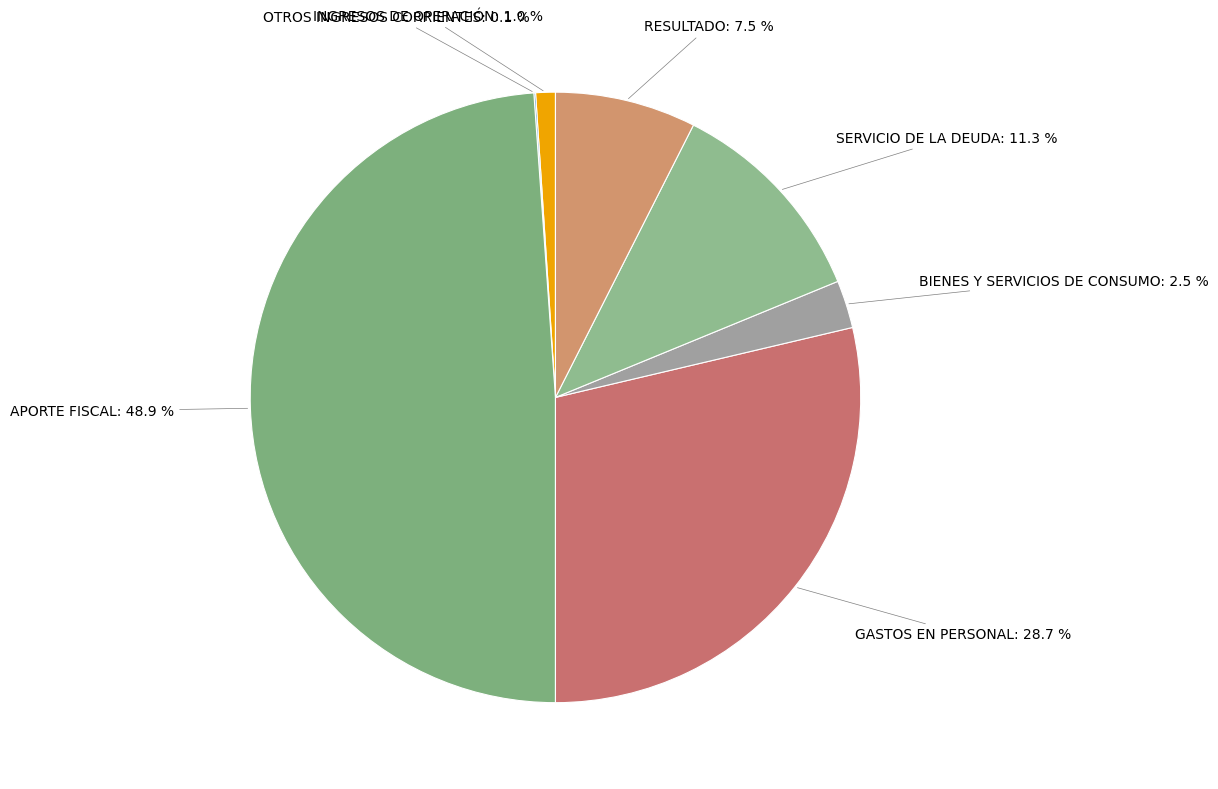

Combined, do RESULTADO and INGRESOS DE OPERACIÓN account for over 50%?

No